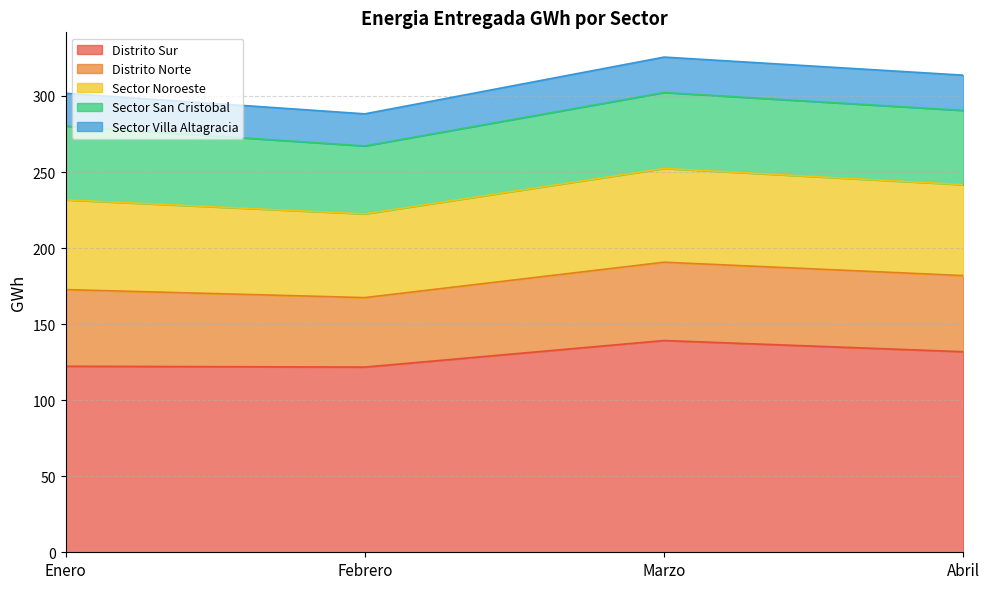

What are all the series names shown in the legend?

Distrito Sur, Distrito Norte, Sector Noroeste, Sector San Cristobal, Sector Villa Altagracia